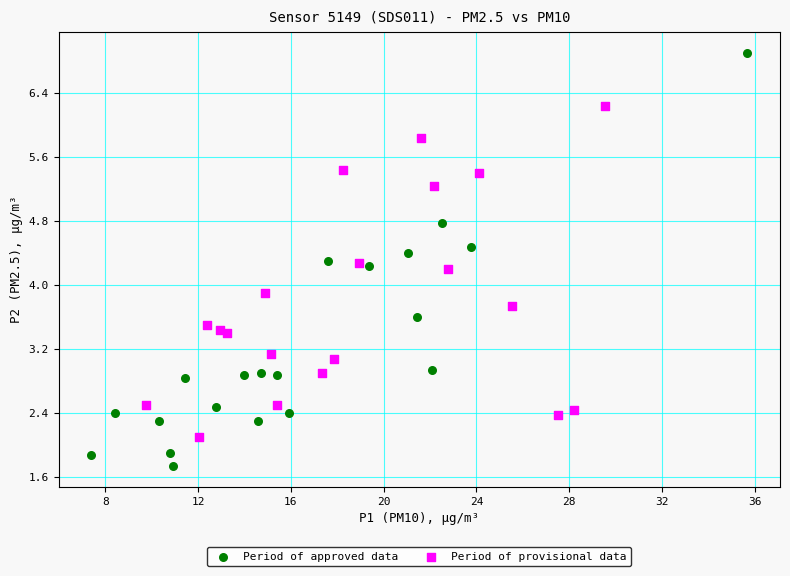

Which series contains the lowest Y value?

Period of approved data